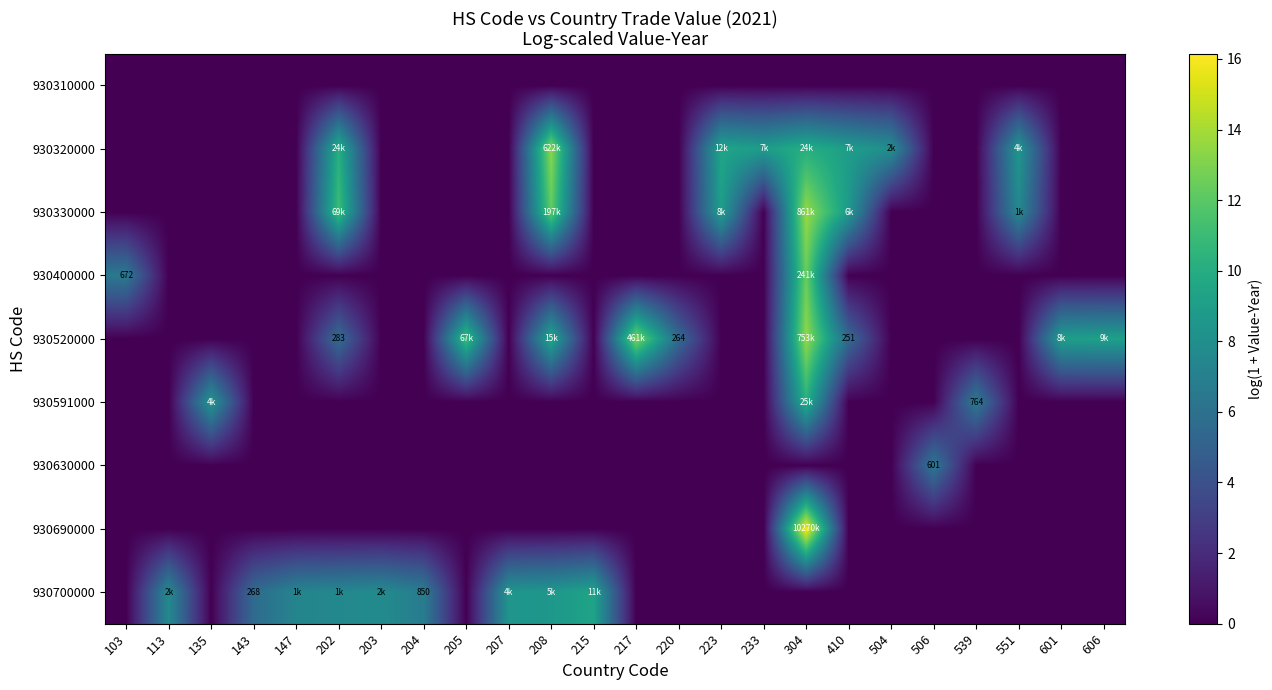

At how many categories does at least one series exceed 9?

9